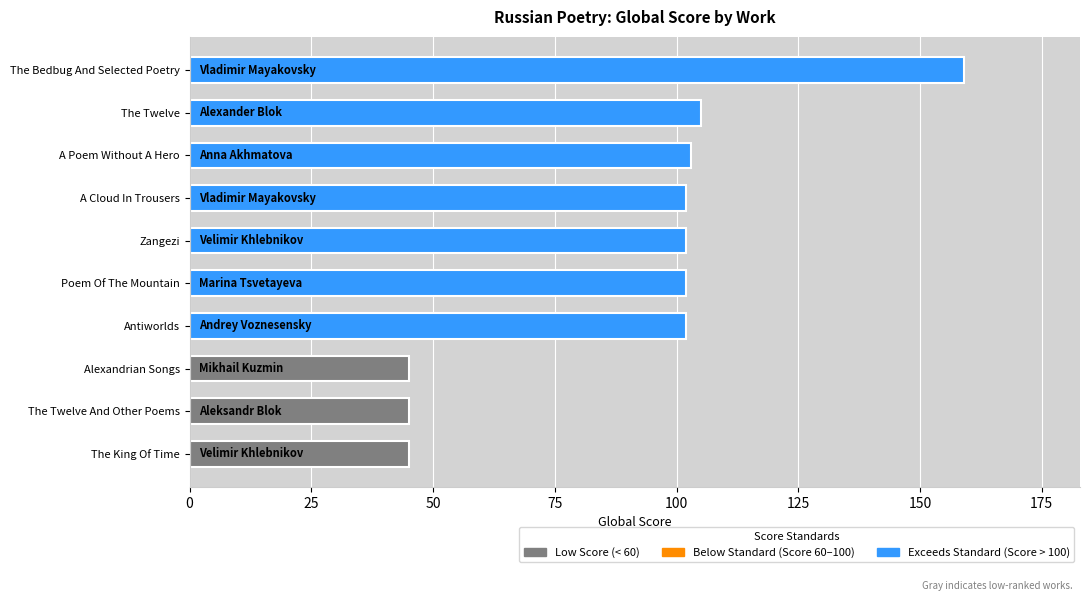

What is the minimum value shown in the chart?

45